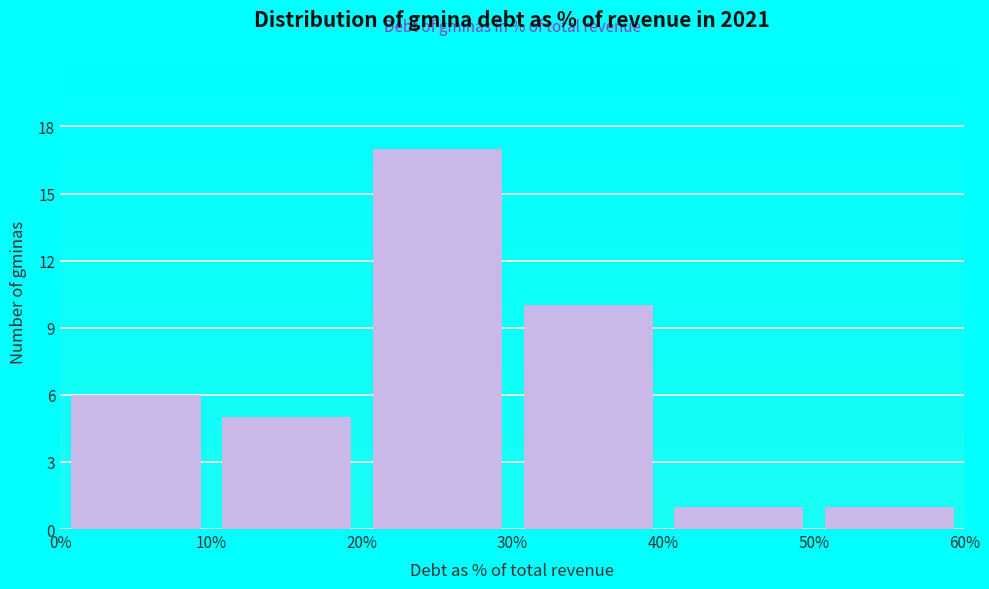

Reading left to right, transcribe this chart: for each bar, give the range it covers on the x-axis and its height. The values are not printed on the chart, so give them approximately, as read against the axis.

0% to 10%: 6
10% to 20%: 5
20% to 30%: 17
30% to 40%: 10
40% to 50%: 1
50% to 60%: 1